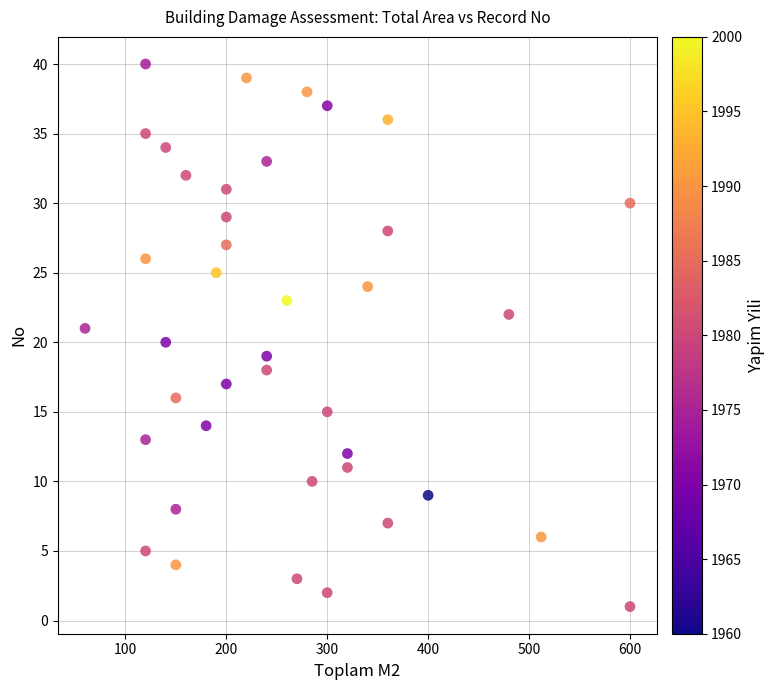

What is the range of X values (max minus min)?

540